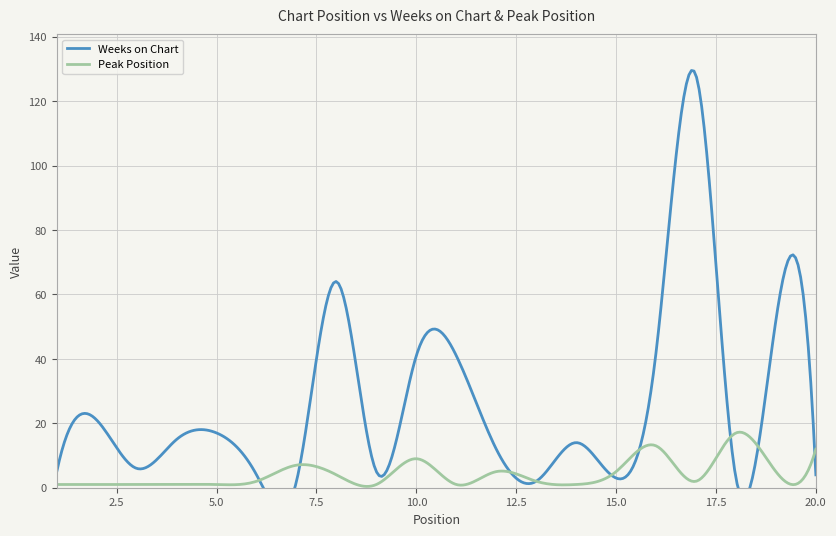

List the series in order of their overall mean, highest first.

Weeks on Chart, Peak Position